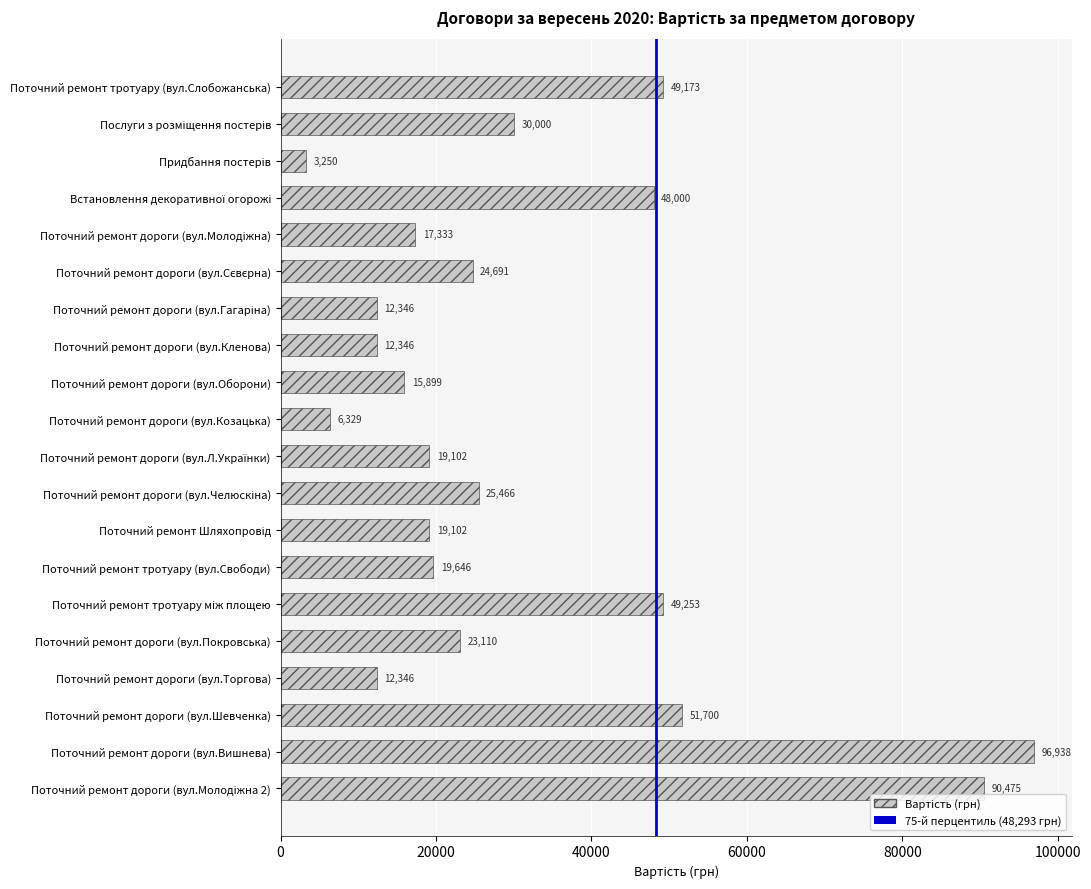

The chart shows a value of 15898.8 at Поточний ремонт дороги (вул.Оборони). True or false?

True